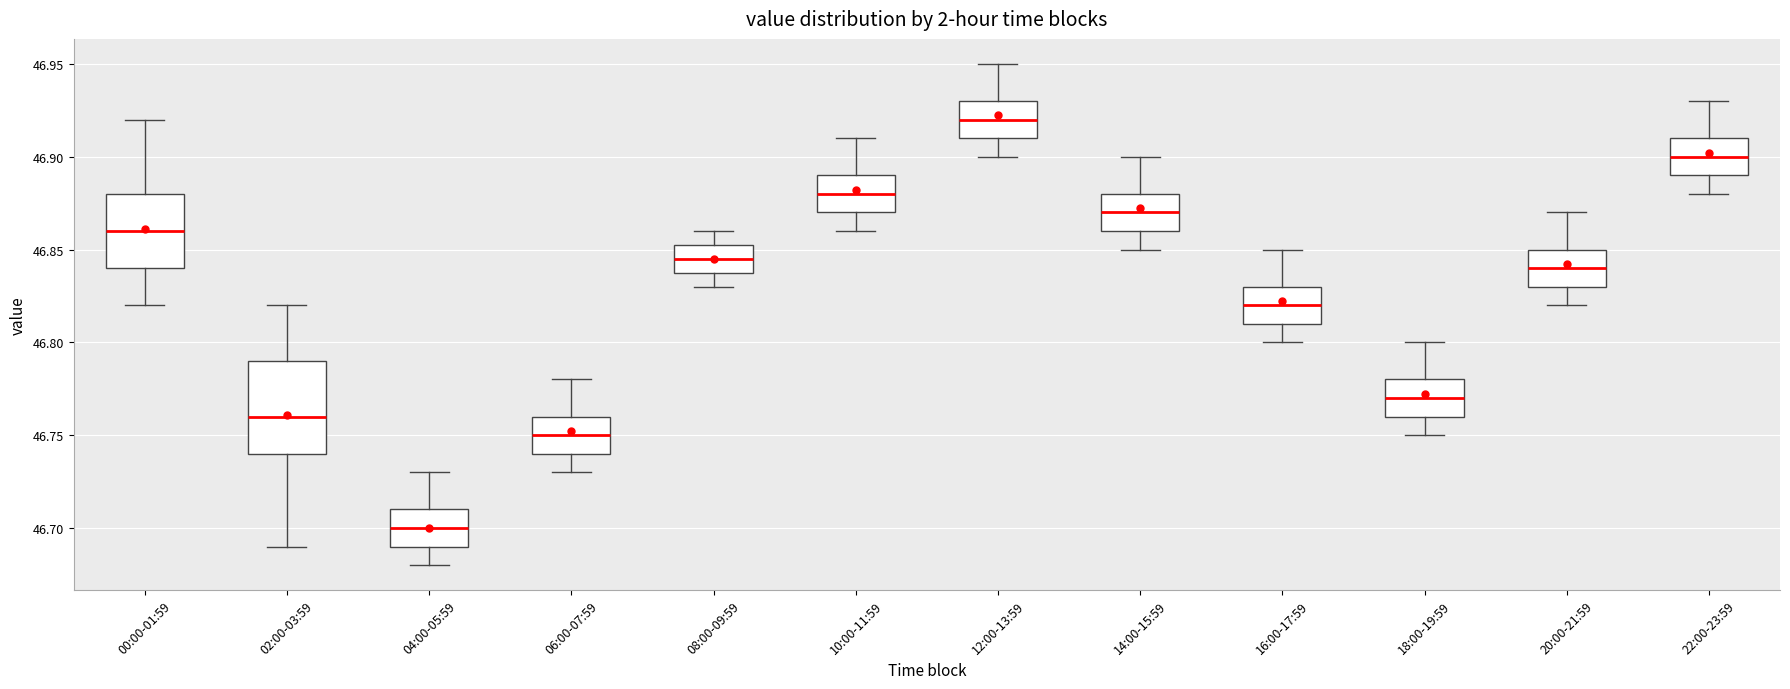

Which box's median line is the highest?

12:00-13:59